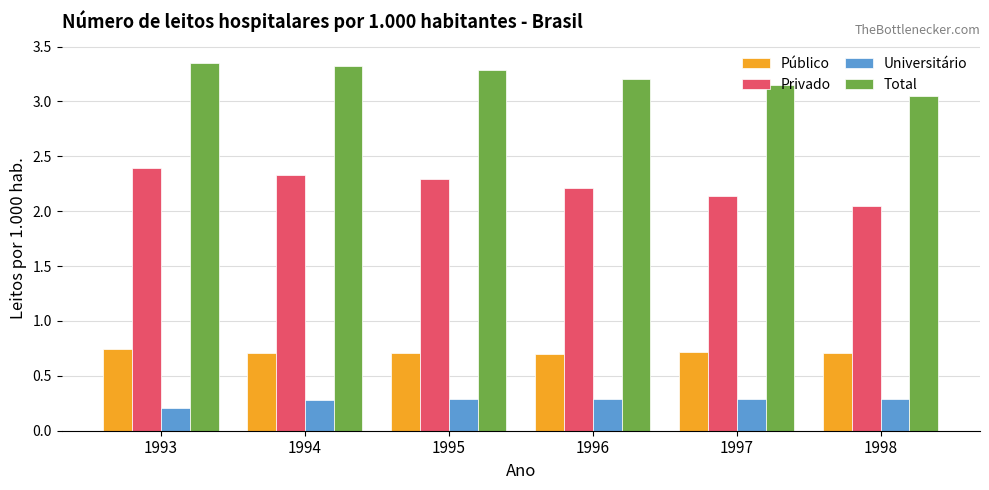

What is the sum of the Público values at 1996 and 1995?

1.4